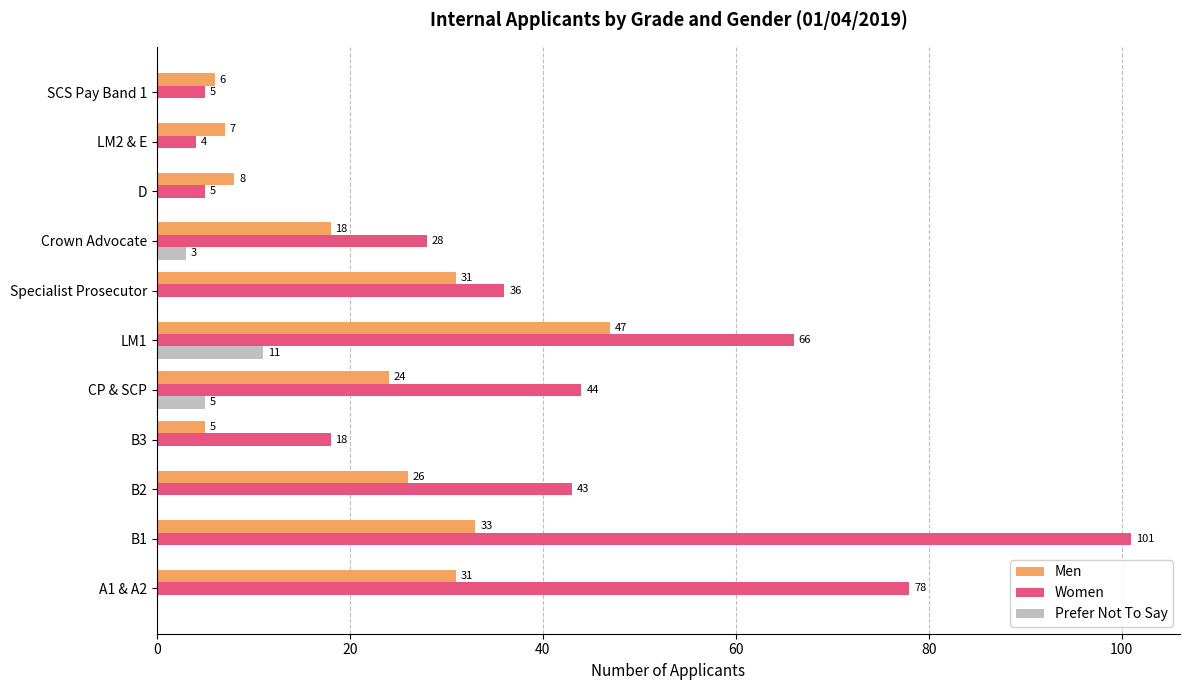

Between B3 and Crown Advocate, which series saw the biggest shift?

Men